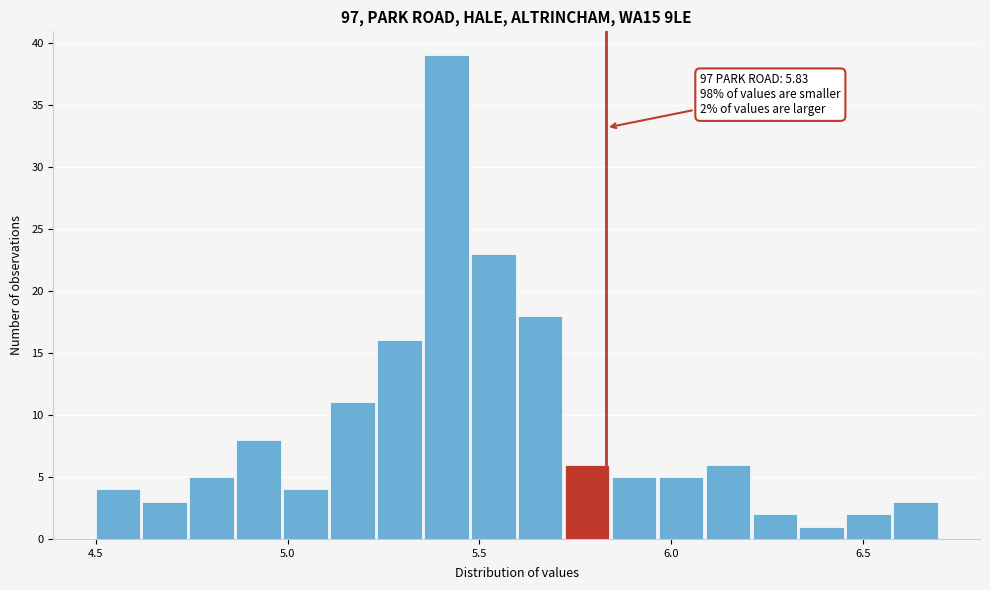

Around what value on the x-axis is the tallest bar? Give the approximate position of its centre, as read against the axis.

5.40